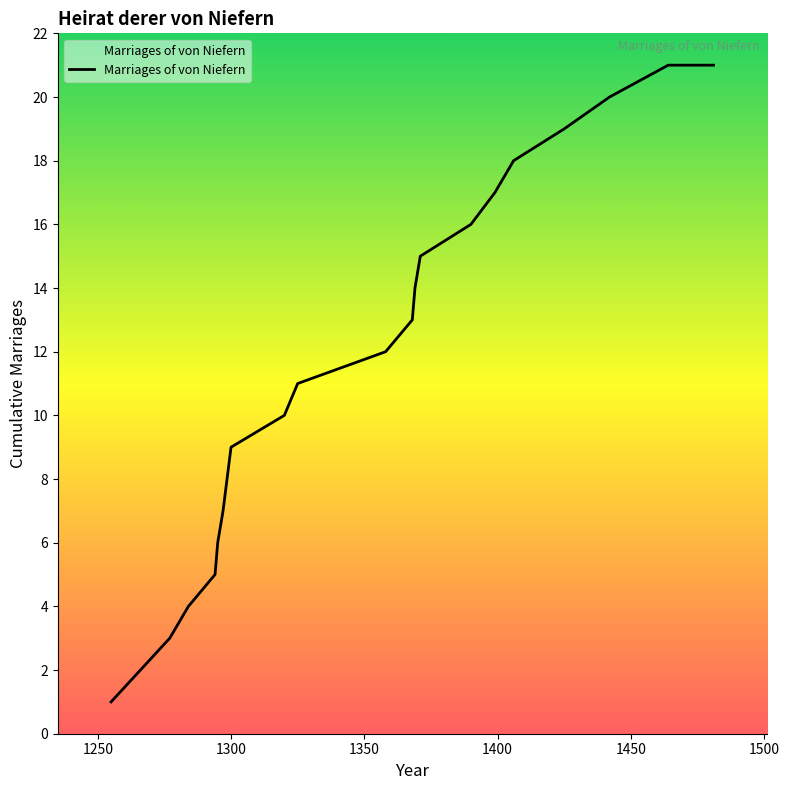

What is the difference between the maximum and minimum values?

20